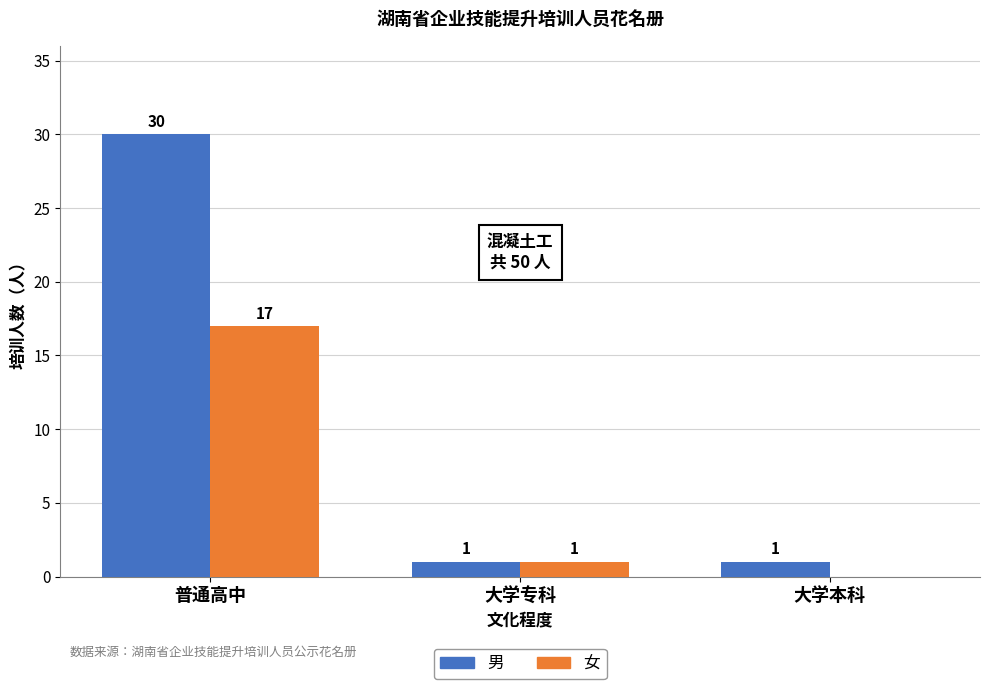

The value of 女 at 大学本科 is -10. True or false?

False